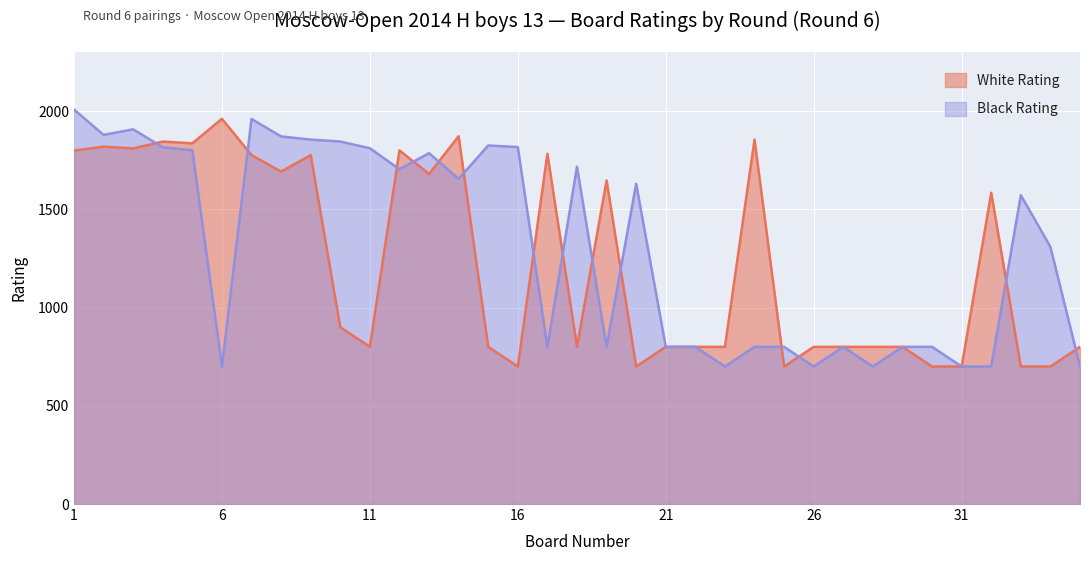

What is the difference between the second highest and minimum values in the White Rating series?

1172